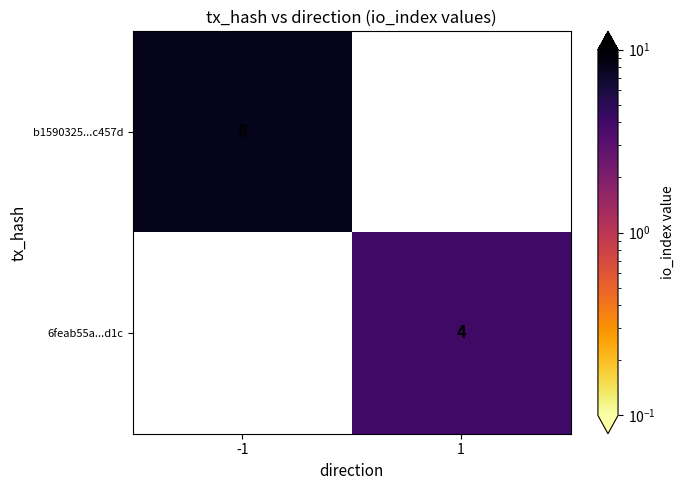

At how many categories does at least one series exceed 4?

1